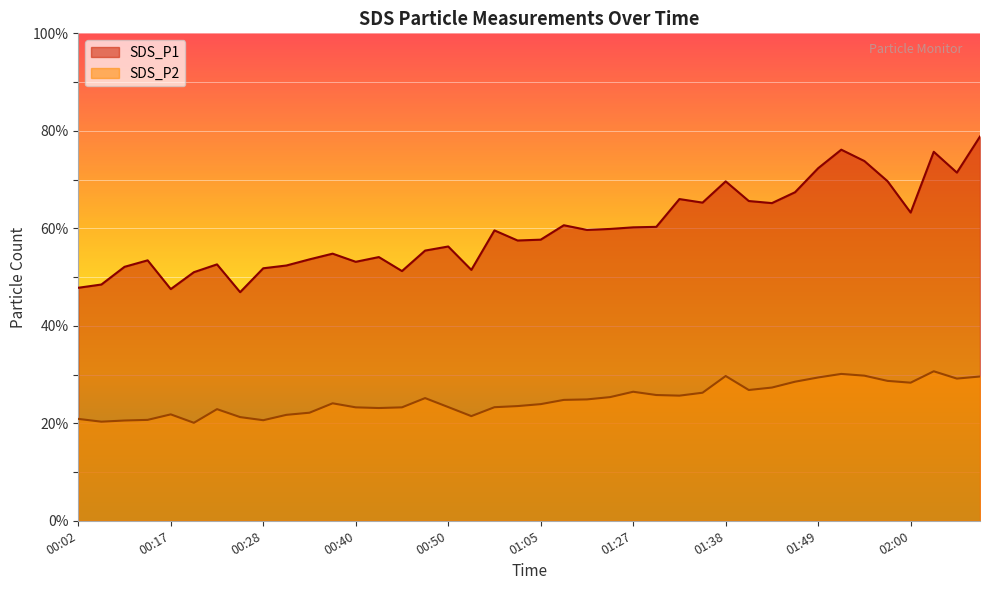

Which has a higher value, 02:02 or 00:20?

02:02